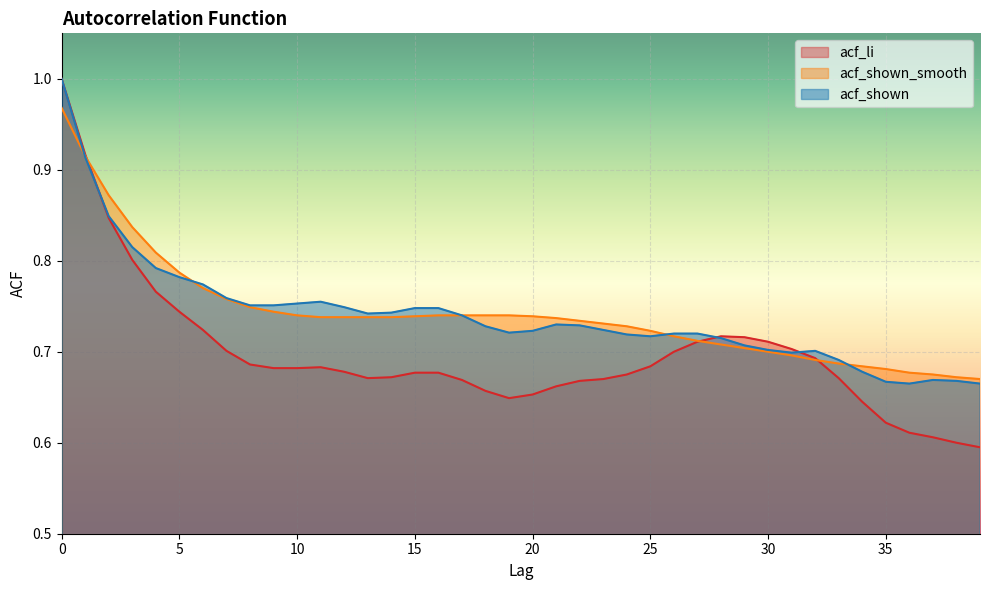

At how many categories does at least one series exceed 0?

40